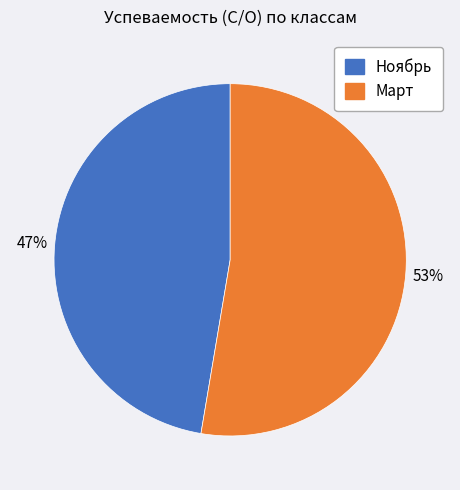

Is there a majority slice in this chart?

Yes